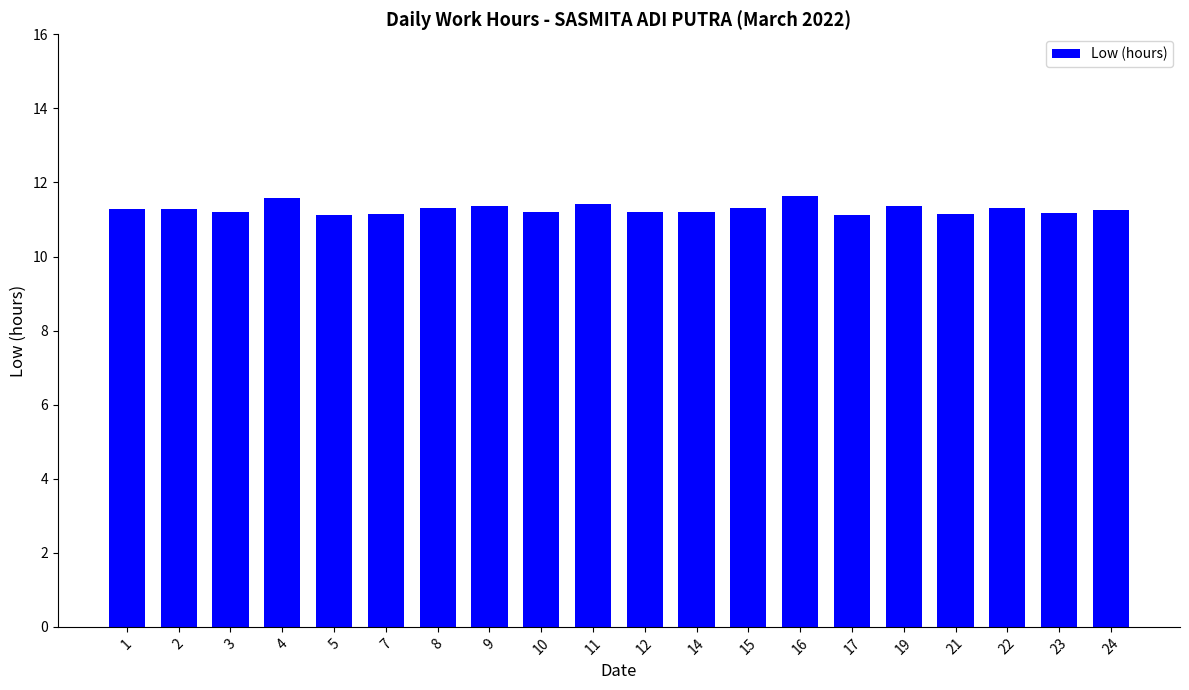

What is the sum of all values?

225.6